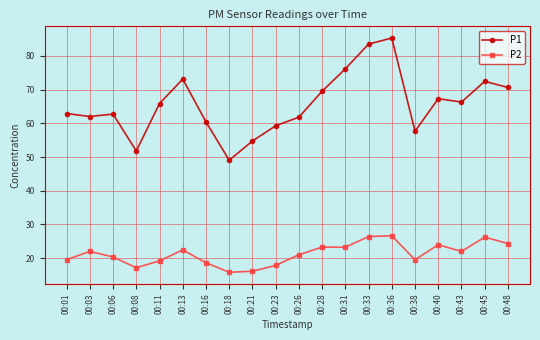

What is the highest value of the P2 series?

26.6